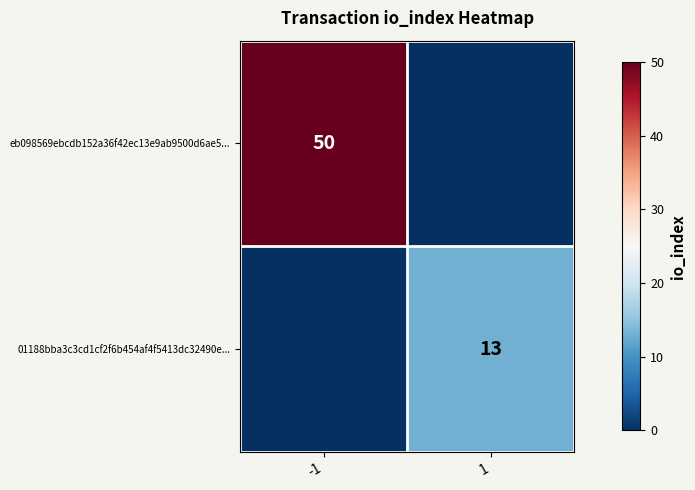

At which category does the chart reach its peak across all series?

-1